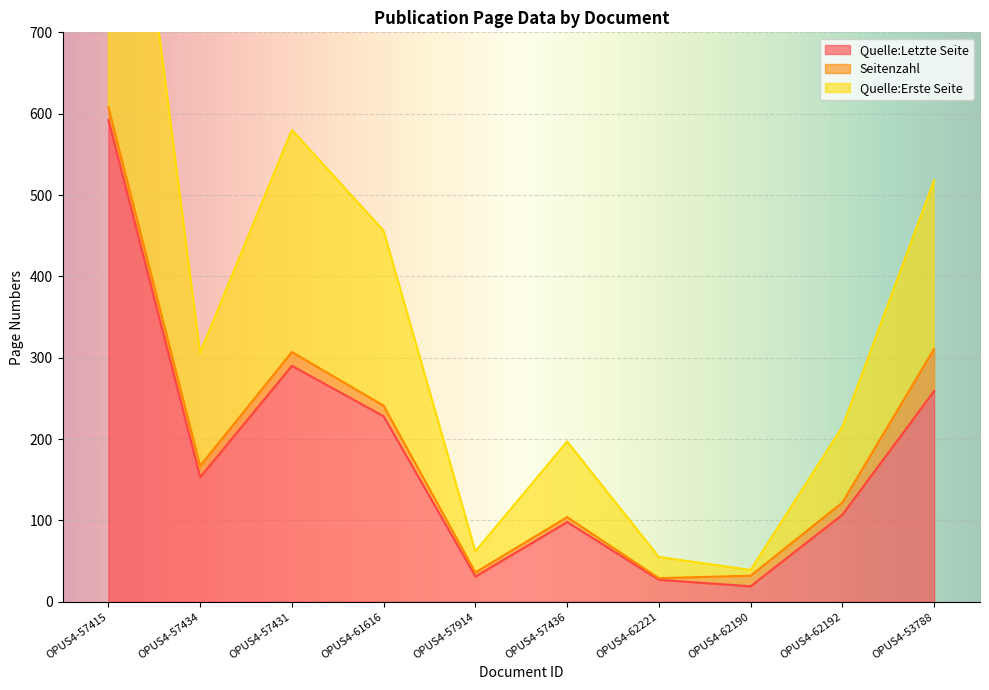

Is it true that Quelle:Letzte Seite equals 33 at OPUS4-62190?

False